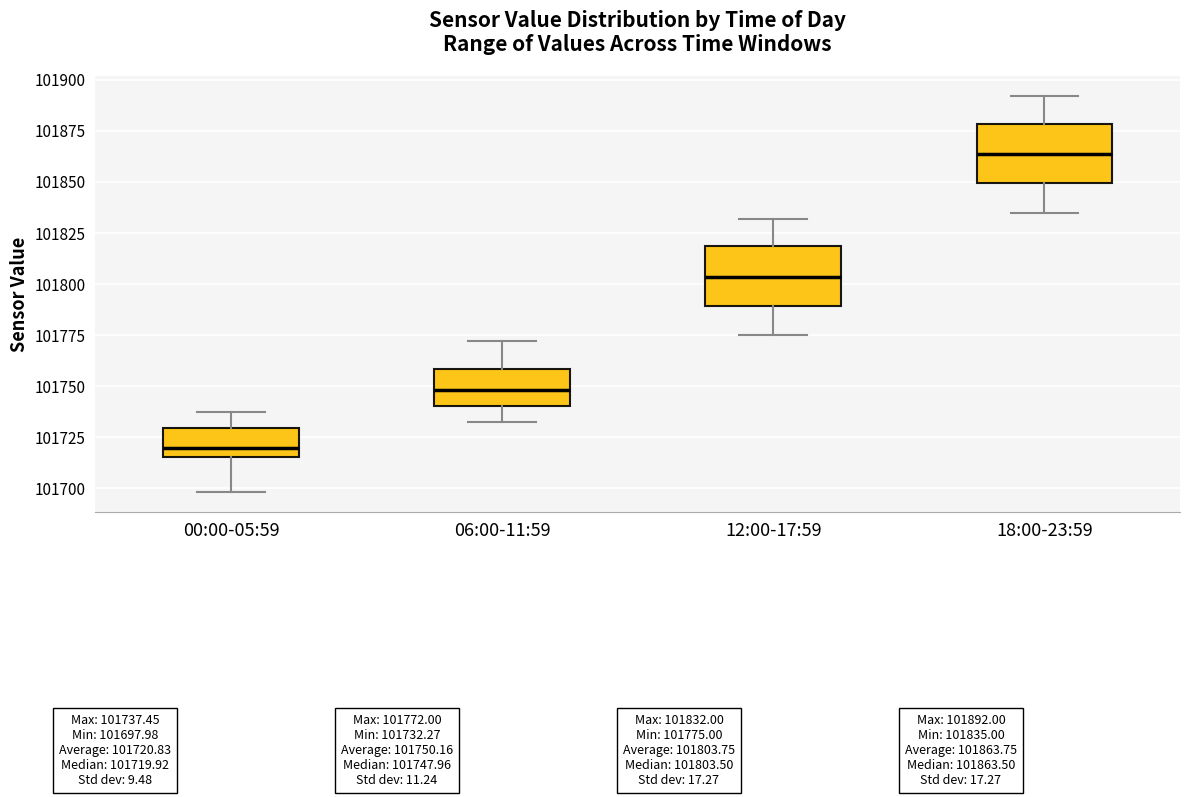

Reading left to right, read every box against the y-axis: the position of its median line, the range the box covers, and the ends of its whiskers. The values are not printed on the chart, so give them approximately, as read against the axis.

00:00-05:59: median 101720, box 101715 to 101730, whiskers 101700 to 101735
06:00-11:59: median 101750, box 101740 to 101760, whiskers 101730 to 101770
12:00-17:59: median 101805, box 101790 to 101820, whiskers 101775 to 101830
18:00-23:59: median 101865, box 101850 to 101880, whiskers 101835 to 101890